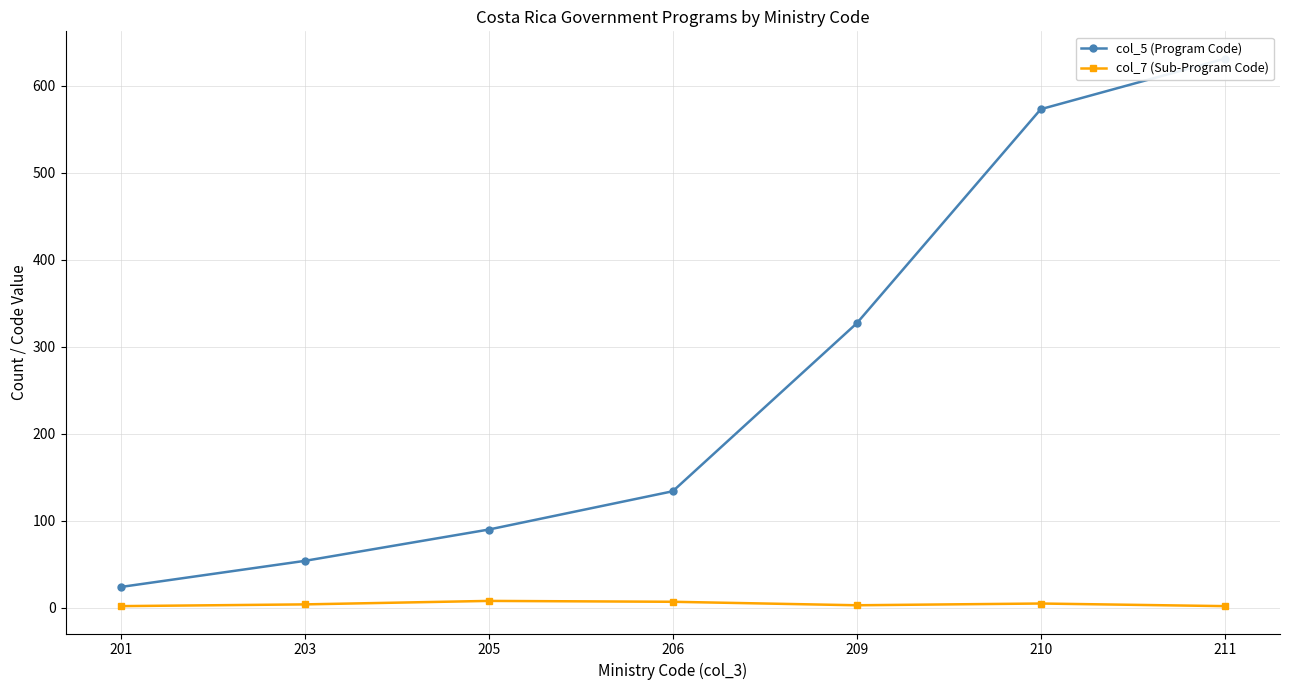

What is the sum of the col_7 (Sub-Program Code) values at 206 and 209?

10